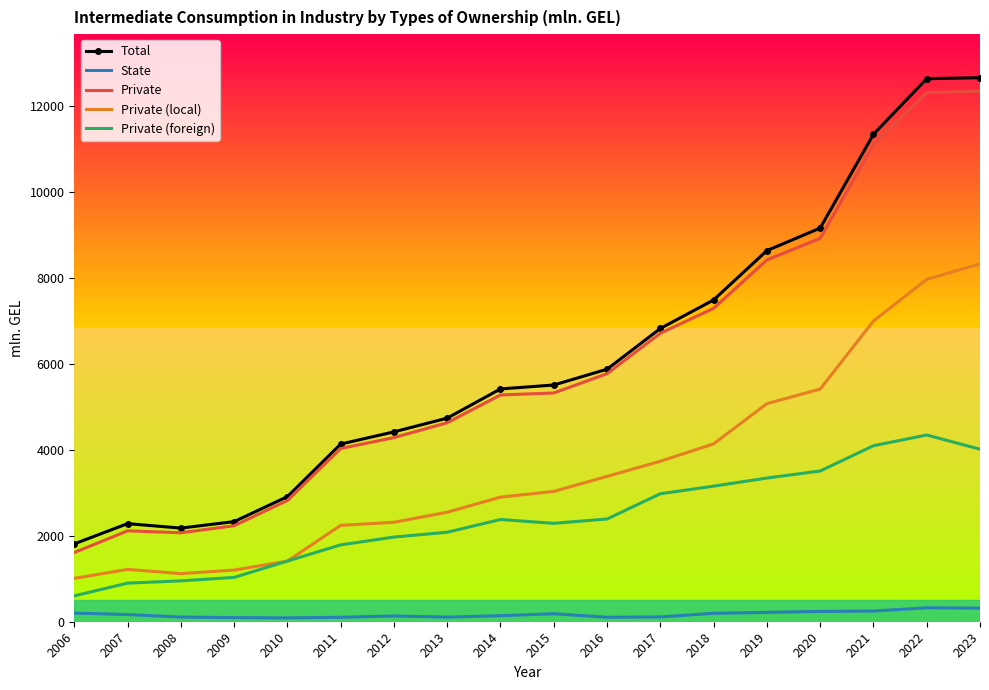

Rank the series by their maximum value, from lowest to highest.

State, Private (foreign), Private (local), Private, Total